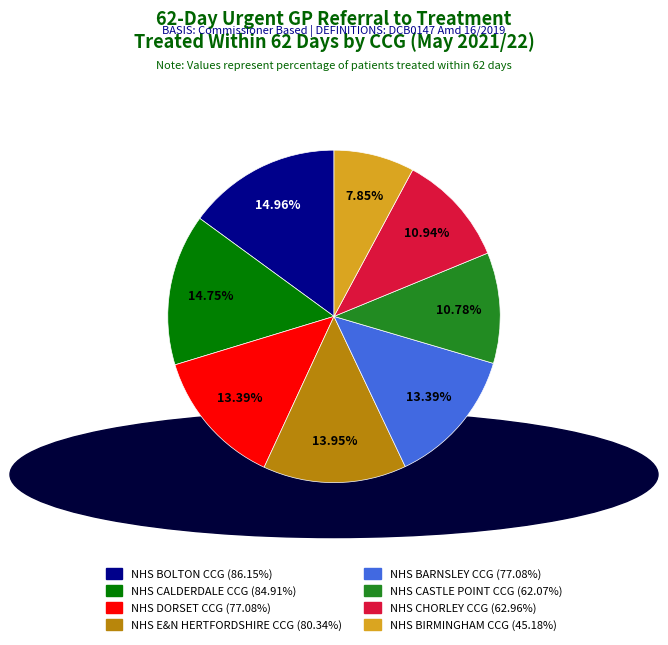

Count the number of slices in the pie.

8